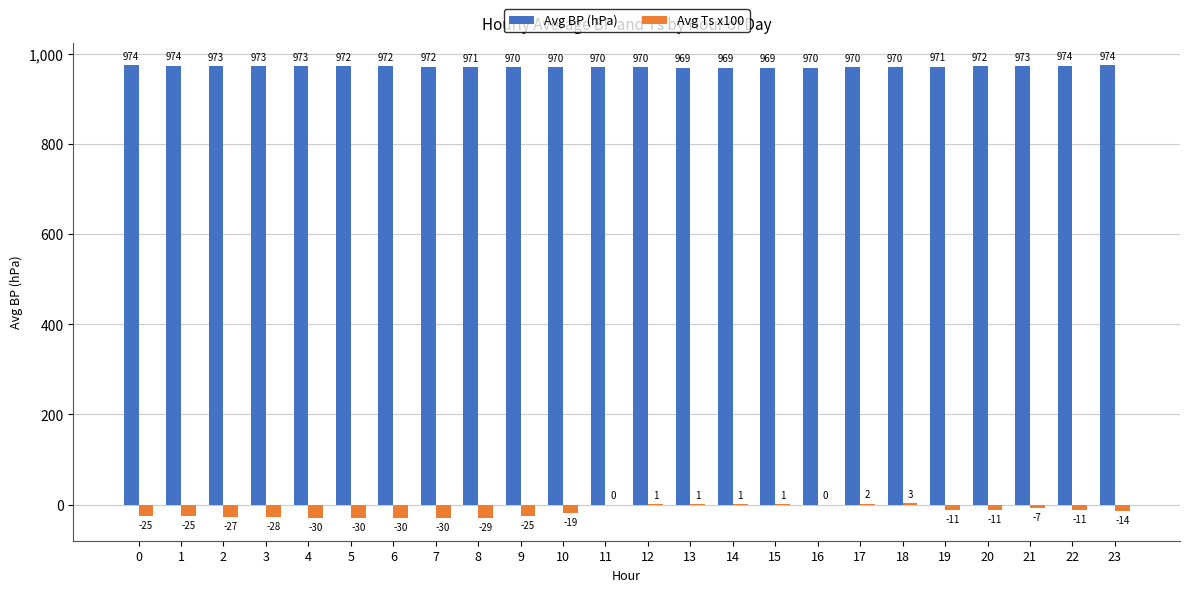

At which category is the sum across all series the highest?

18